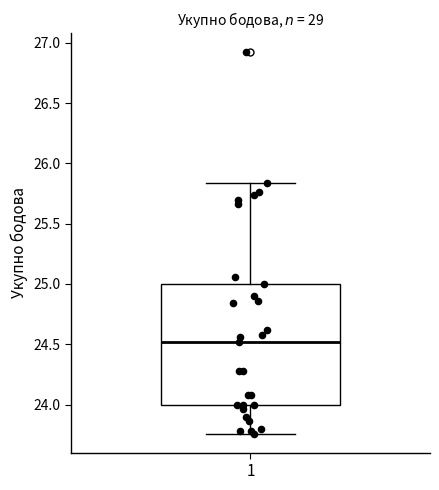

Where is the upper edge of the box at x = 1 on the y-axis? The values are not printed on the chart, so give them approximately, as read against the axis.

25.00